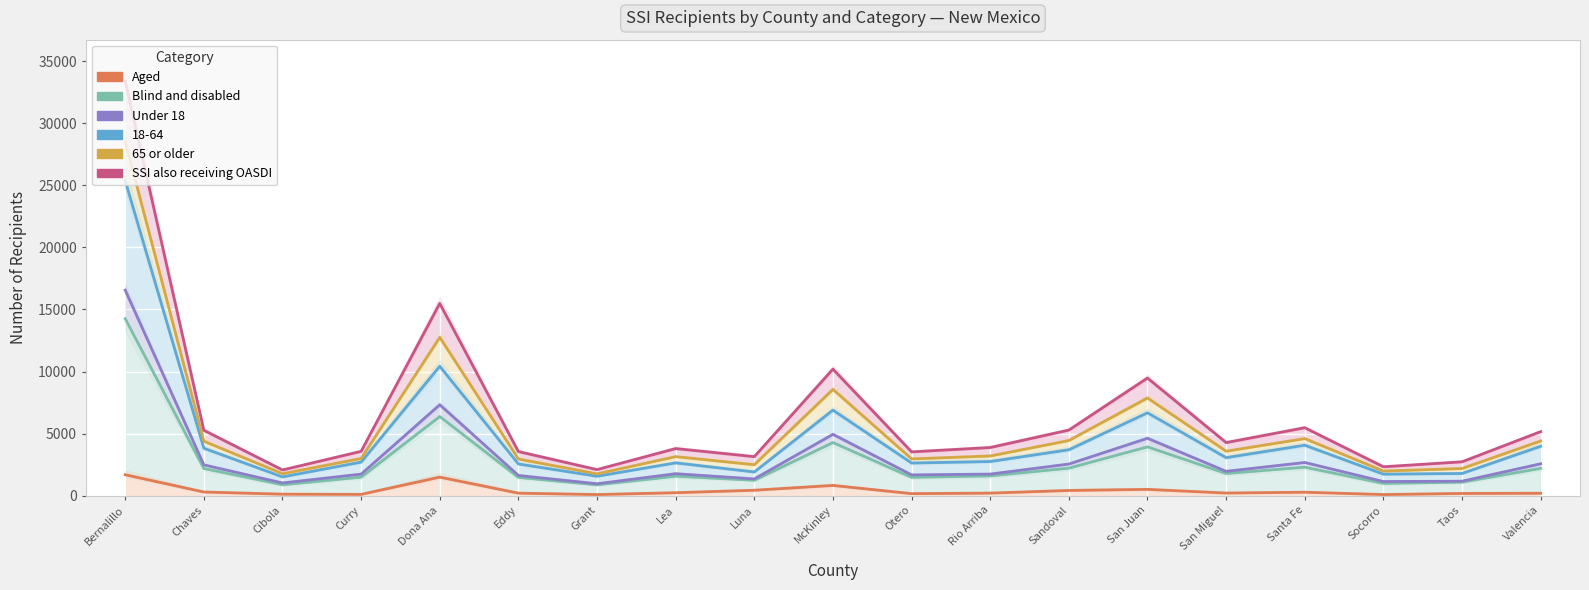

At which label does Aged reach its minimum?

Grant